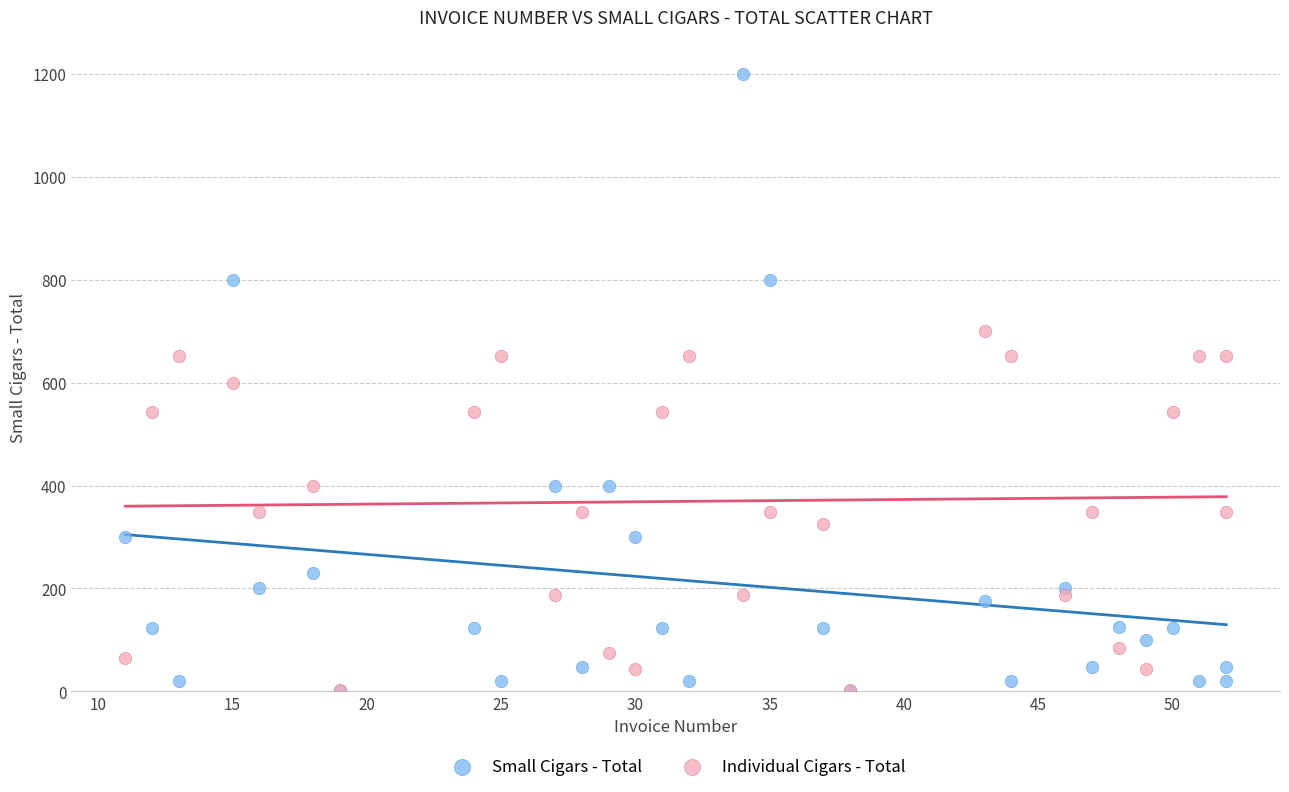

Which series contains the highest Y value?

Small Cigars - Total